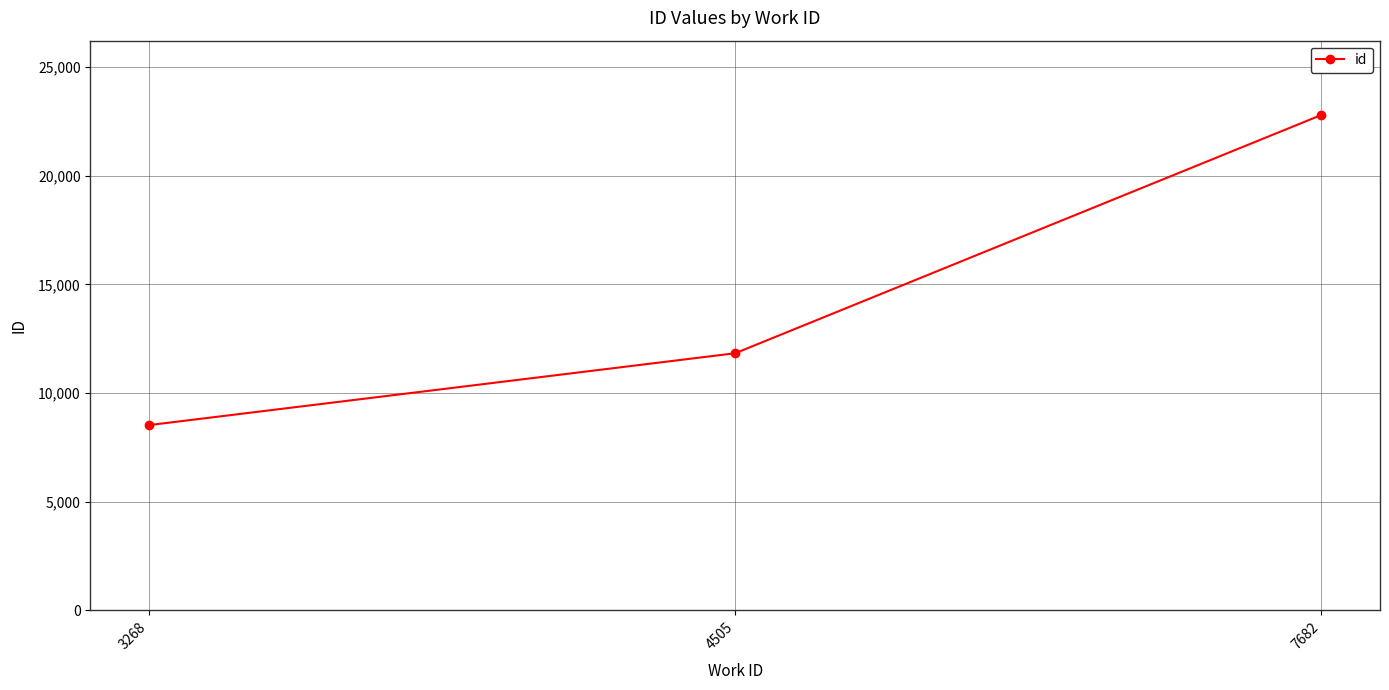

Which category has the highest value across all series?

7682